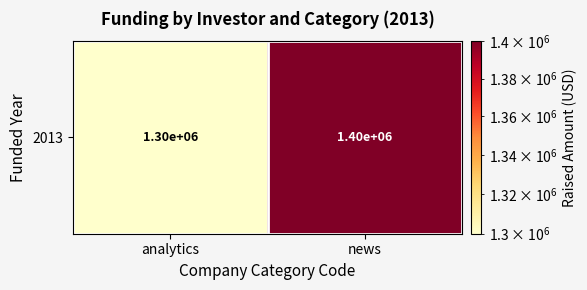

Where is the data nearest to the value 1350000?

analytics